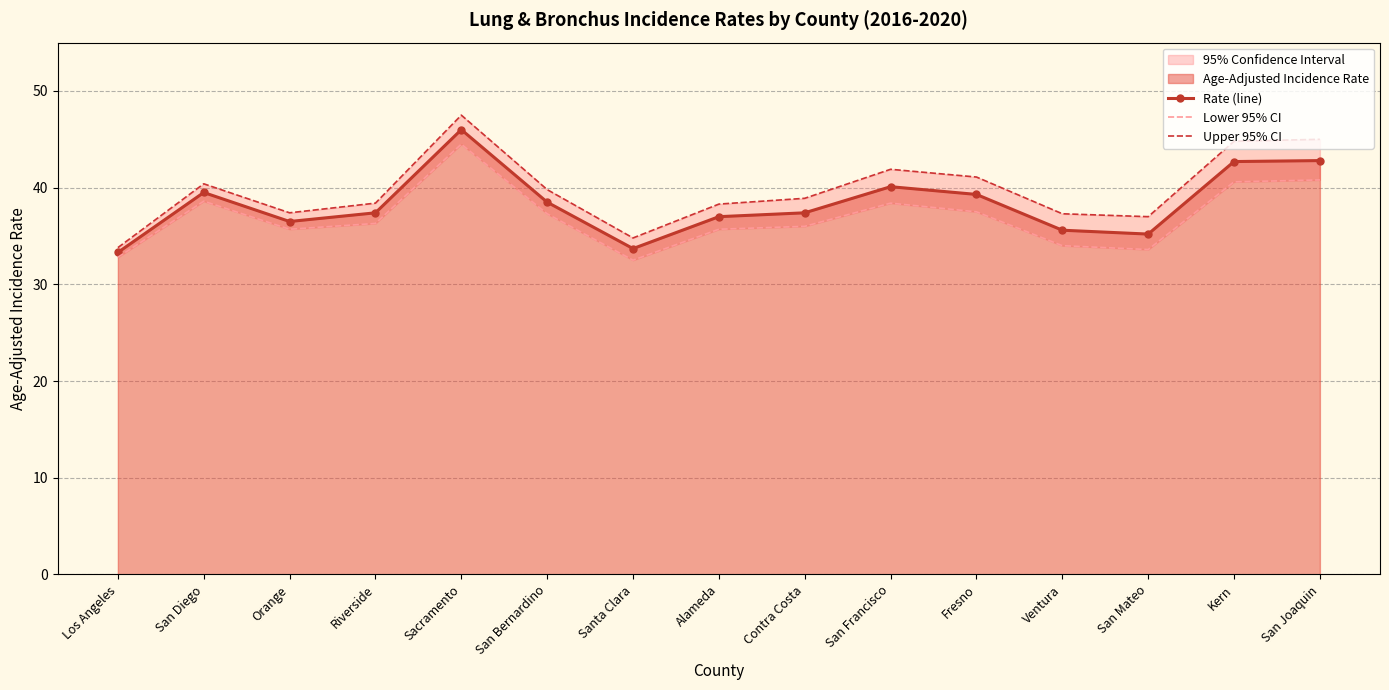

Reading left to right, what are all the values shown in this chart?

Rate (line): Los Angeles=33.3	San Diego=39.5	Orange=36.5	Riverside=37.4	Sacramento=46.0	San Bernardino=38.5	Santa Clara=33.7	Alameda=37.0	Contra Costa=37.4	San Francisco=40.1	Fresno=39.3	Ventura=35.6	San Mateo=35.2	Kern=42.7	San Joaquin=42.8
Lower 95% CI: Los Angeles=32.8	San Diego=38.6	Orange=35.7	Riverside=36.3	Sacramento=44.5	San Bernardino=37.3	Santa Clara=32.5	Alameda=35.7	Contra Costa=36.0	San Francisco=38.4	Fresno=37.5	Ventura=34.0	San Mateo=33.6	Kern=40.6	San Joaquin=40.8
Upper 95% CI: Los Angeles=33.8	San Diego=40.4	Orange=37.4	Riverside=38.4	Sacramento=47.5	San Bernardino=39.8	Santa Clara=34.8	Alameda=38.3	Contra Costa=38.9	San Francisco=41.9	Fresno=41.1	Ventura=37.3	San Mateo=37.0	Kern=44.8	San Joaquin=45.0